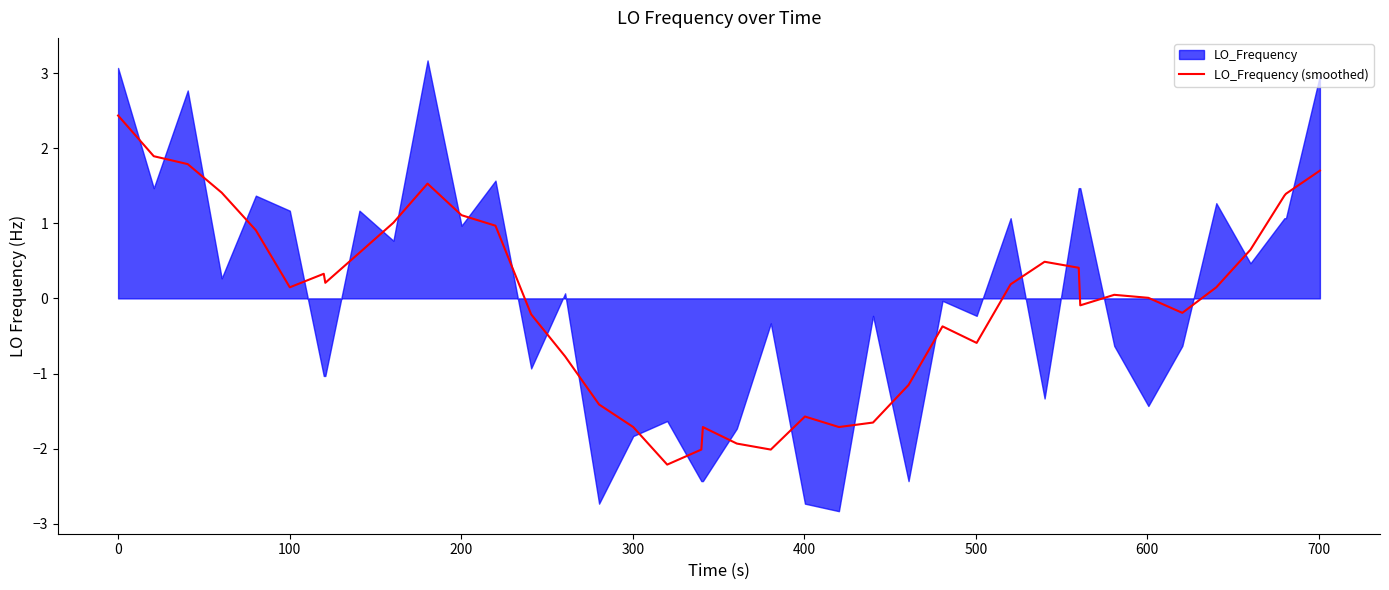

What is the maximum value for LO_Frequency (smoothed)?

2.4